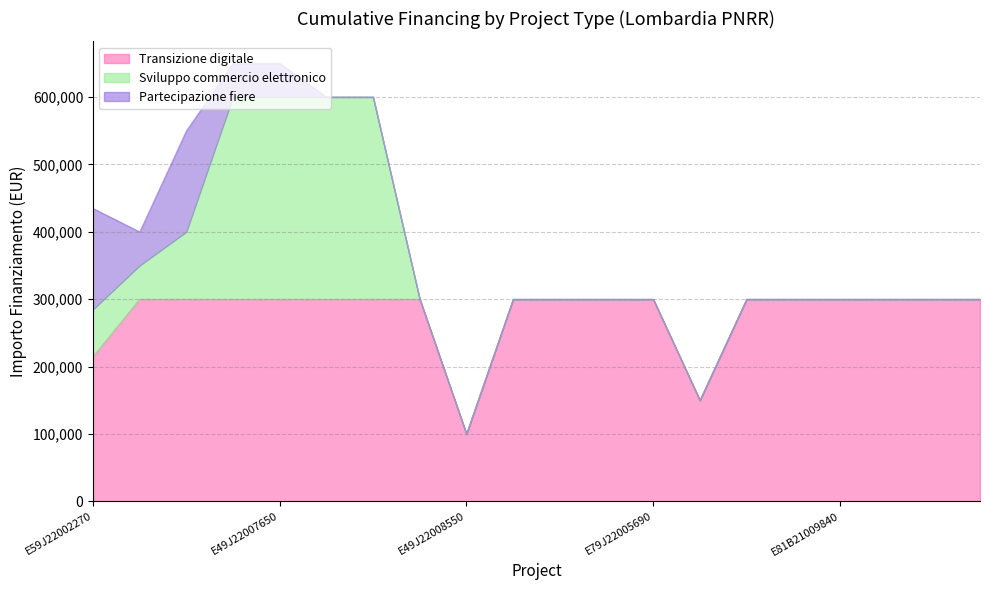

True or false: Transizione digitale and Partecipazione fiere cross at least once.

False